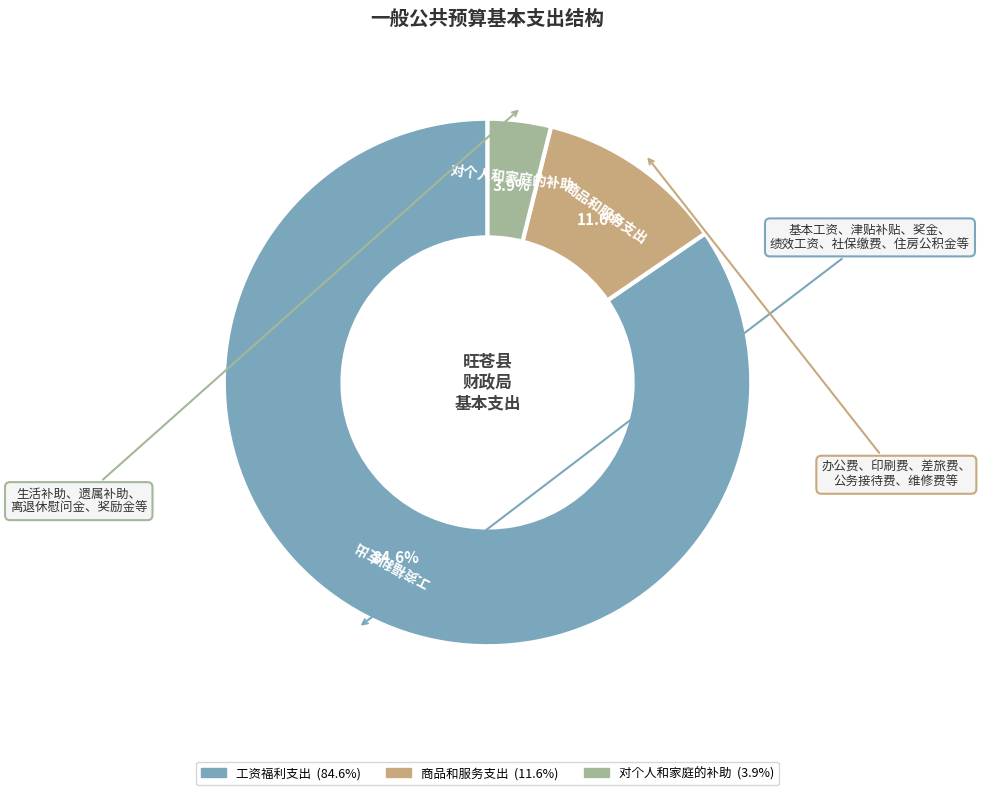

What is the smallest slice in the pie chart?

对个人和家庭的补助